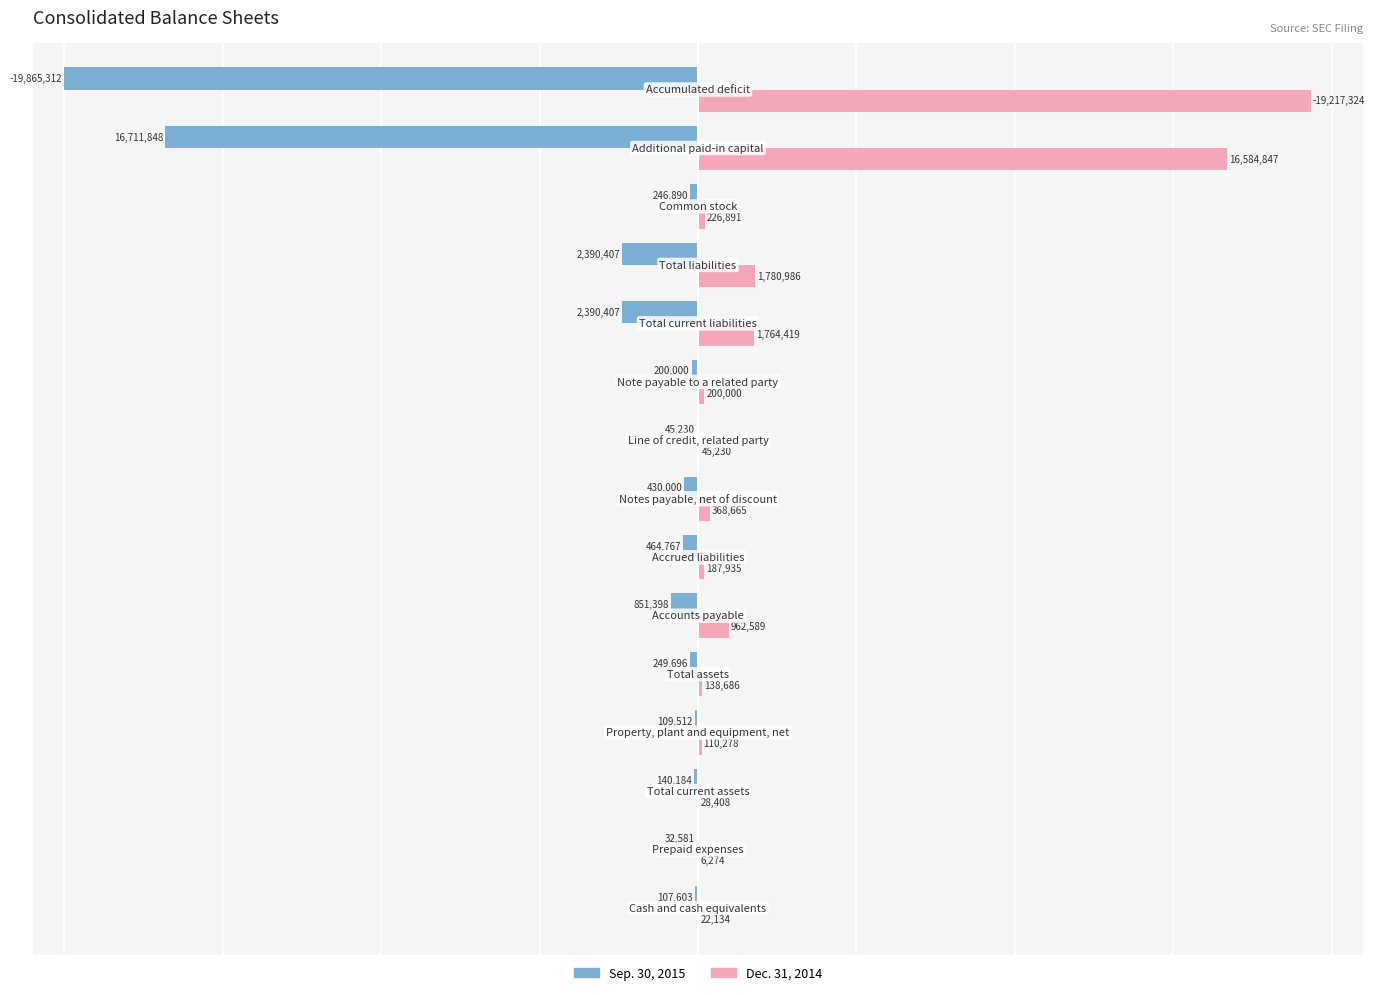

What are all the series names shown in the legend?

Sep. 30, 2015, Dec. 31, 2014